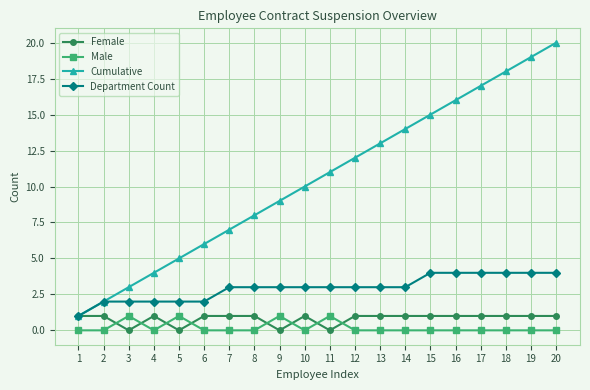

Between 8 and 14, which series saw the biggest shift?

Cumulative